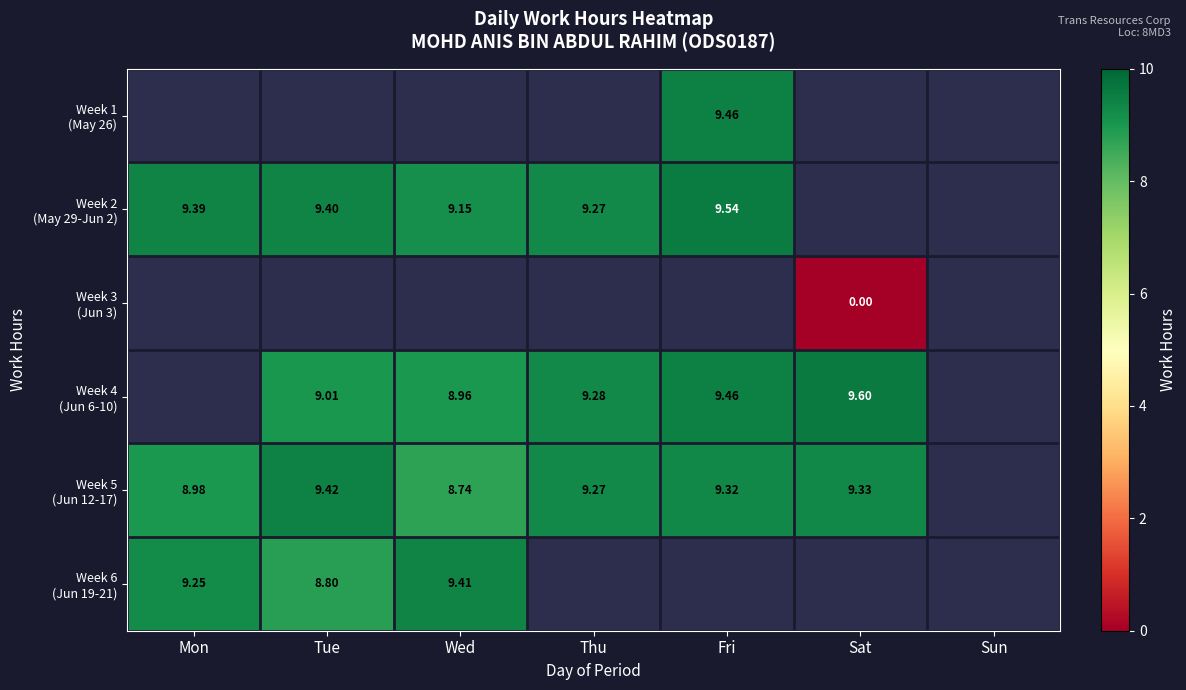

Which has a higher value, Wed or Tue?

Tue